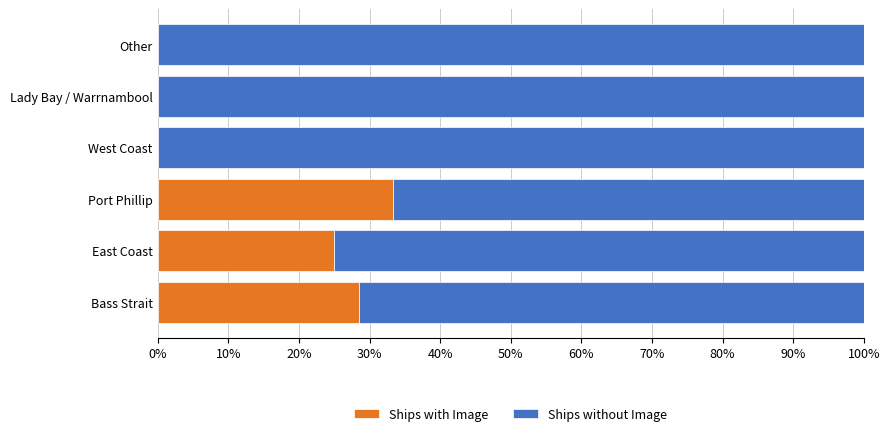

What are all the series names shown in the legend?

Ships with Image, Ships without Image